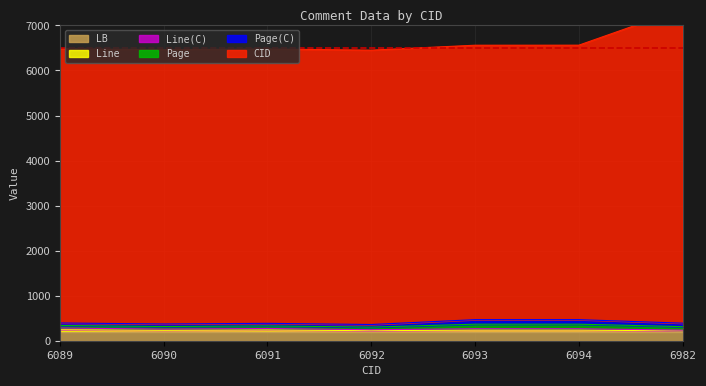

How many data points in CID are above 6483?

3